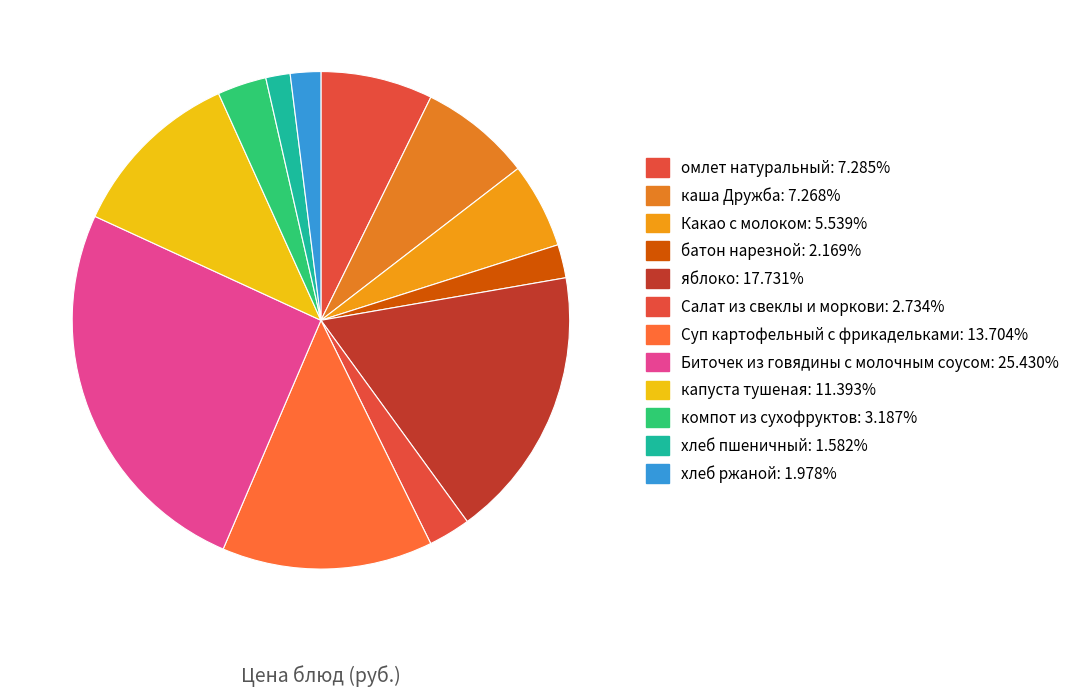

How many segments does this pie chart have?

12